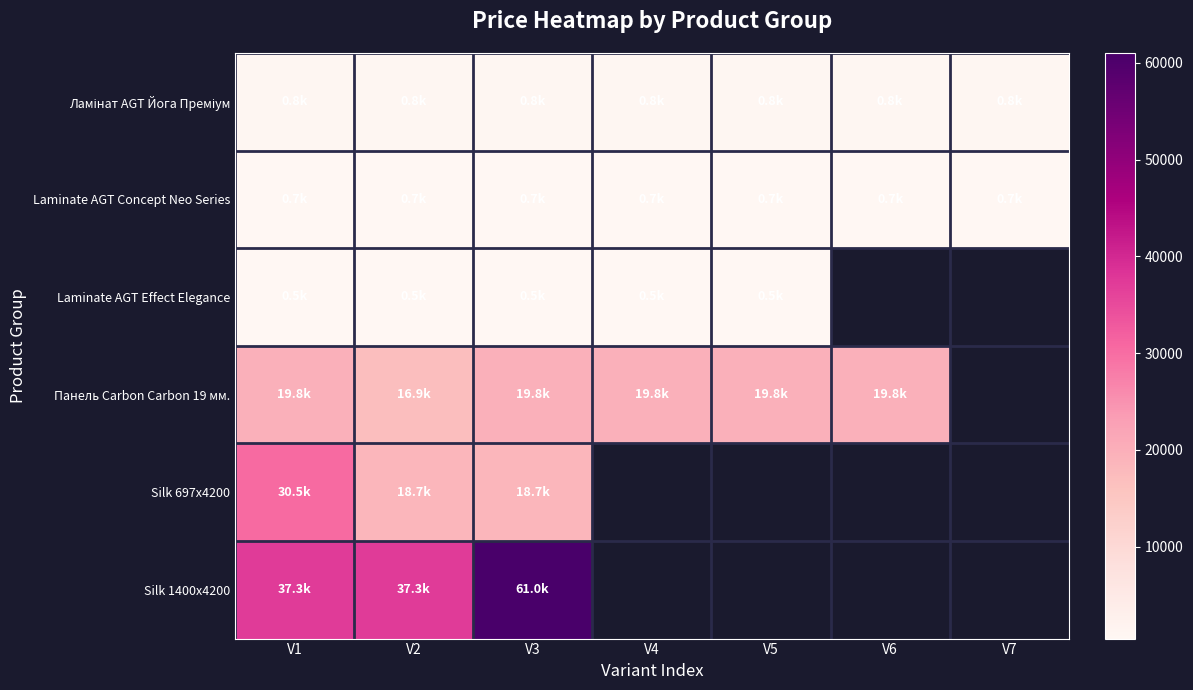

What is the approximate value of Laminate AGT Concept Neo Series at V7?

689.1